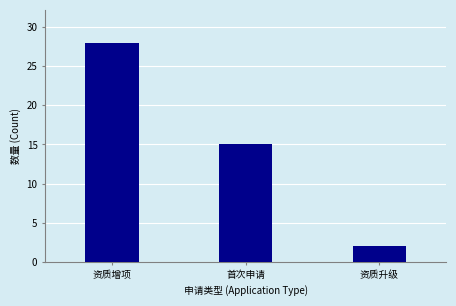

Reading right to left, what are all the values shown in this chart?

资质升级=2	首次申请=15	资质增项=28